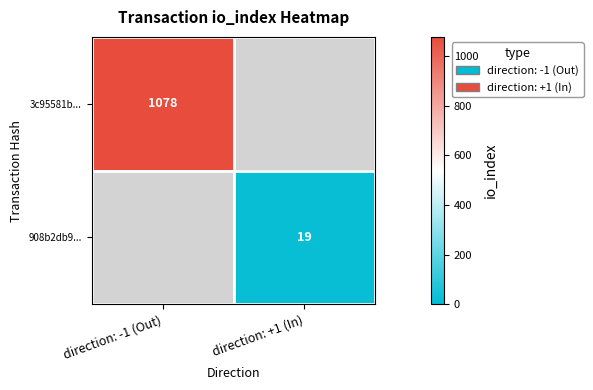

The 908b2db9... series shows 19 at direction: +1 (In). True or false?

True